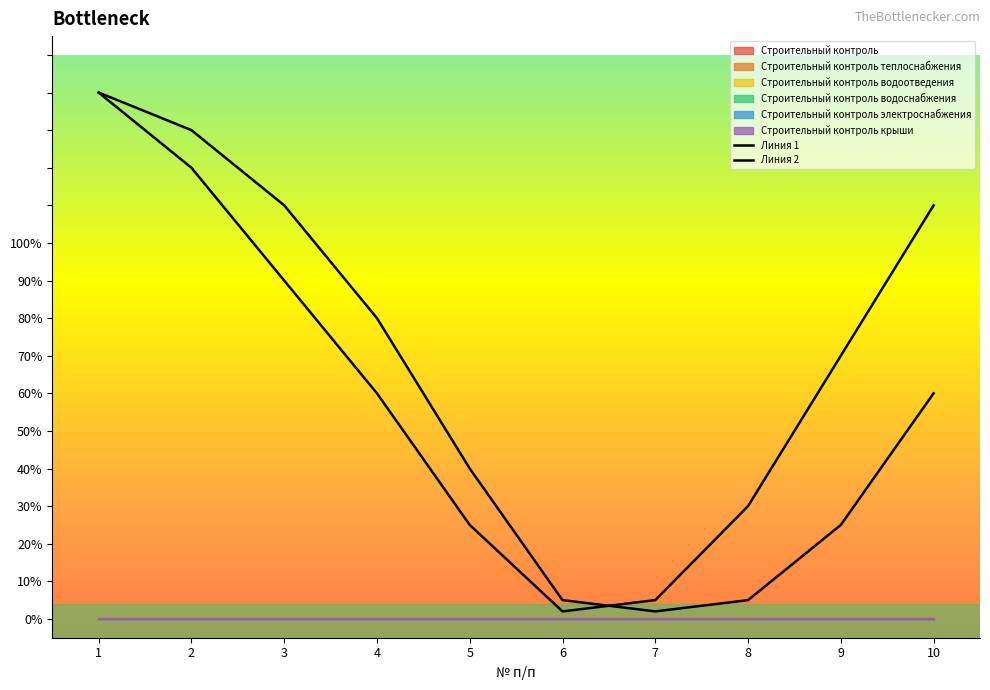

What is the highest value of the Линия 1 series?

1.4